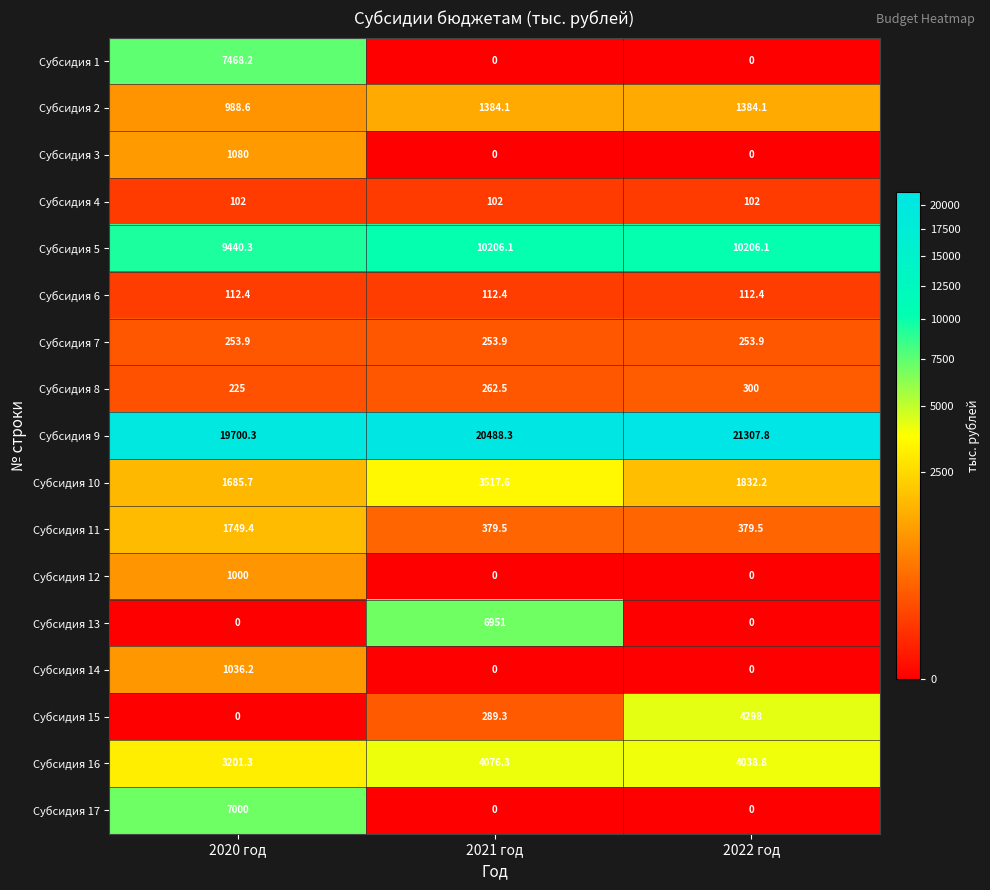

What is the average value of the Субсидия 3 series?

360.0